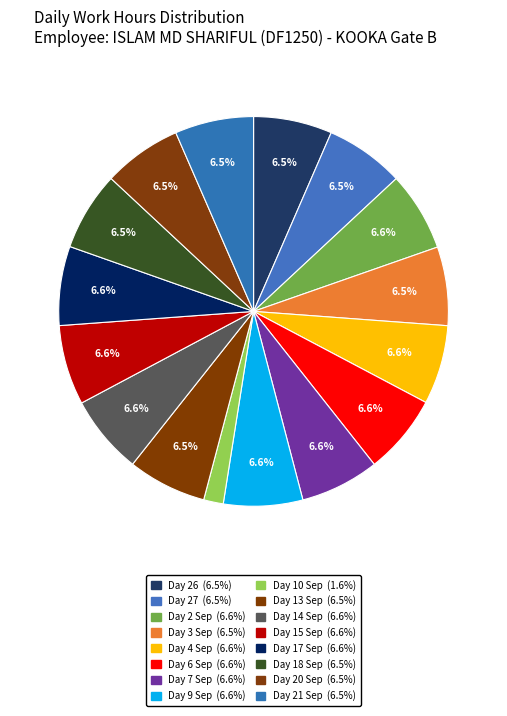

Approximately how many times larger is the value at Day 10 Sep compared to Day 20 Sep?

0.3